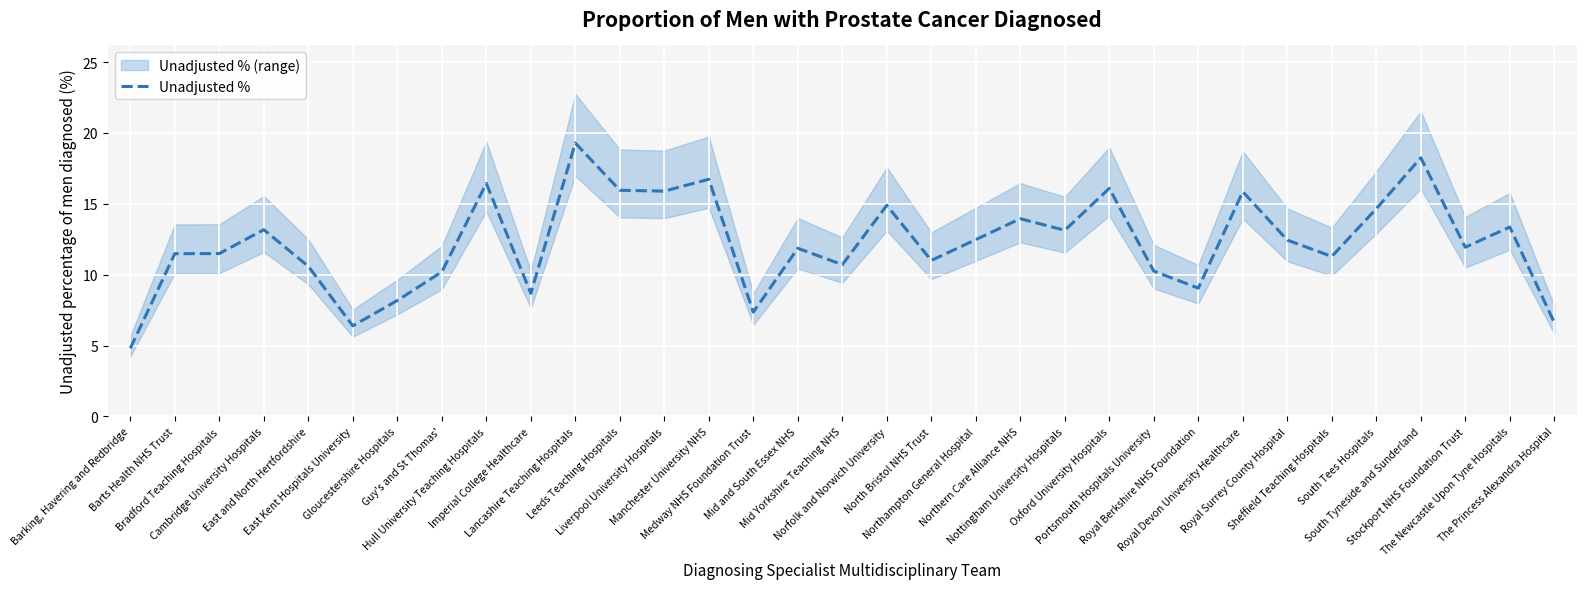

Reading left to right, extract all data points from this chart.

4.8	11.5	11.5	13.2	10.6	6.4	8.2	10.2	16.4	8.7	19.3	16.0	15.9	16.7	7.4	11.9	10.7	14.9	11.0	12.5	14.0	13.1	16.1	10.3	9.1	15.9	12.4	11.3	14.7	18.3	11.9	13.4	6.6